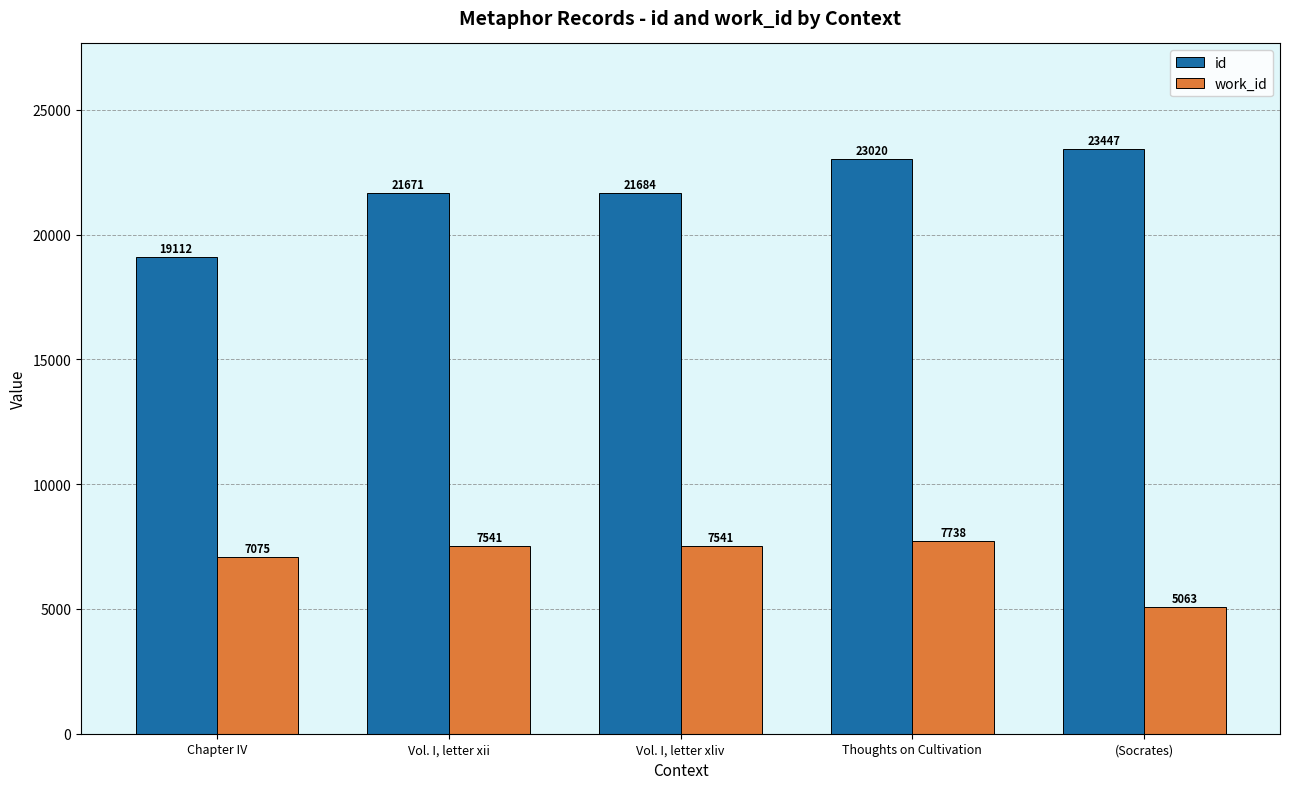

Read the work_id value at (Socrates), to the nearest 50.

5050